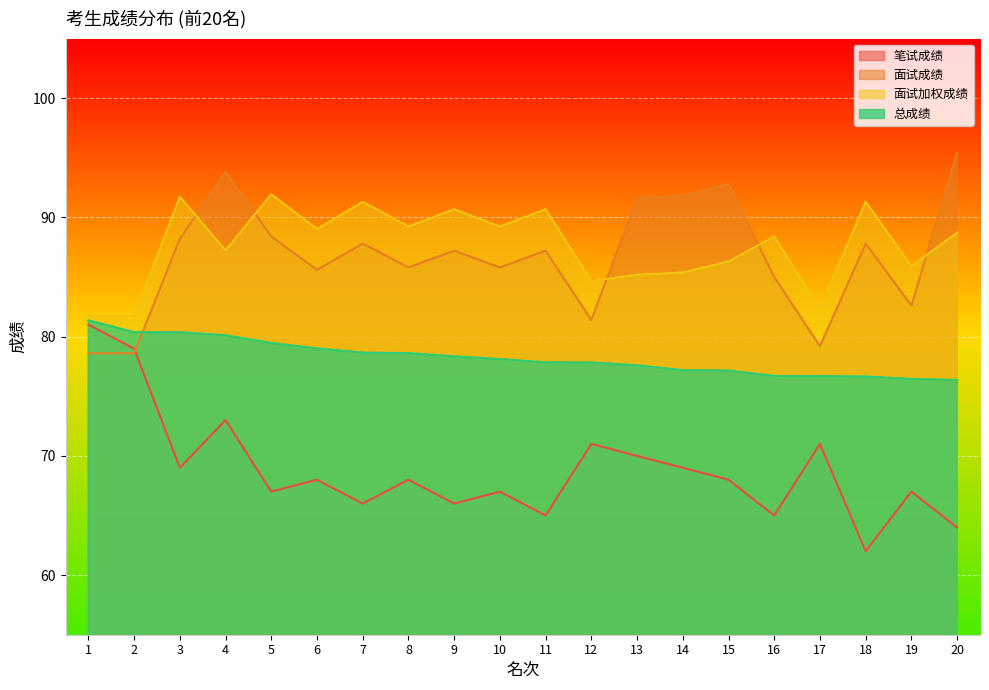

Which series changed the most between 15 and 20?

笔试成绩